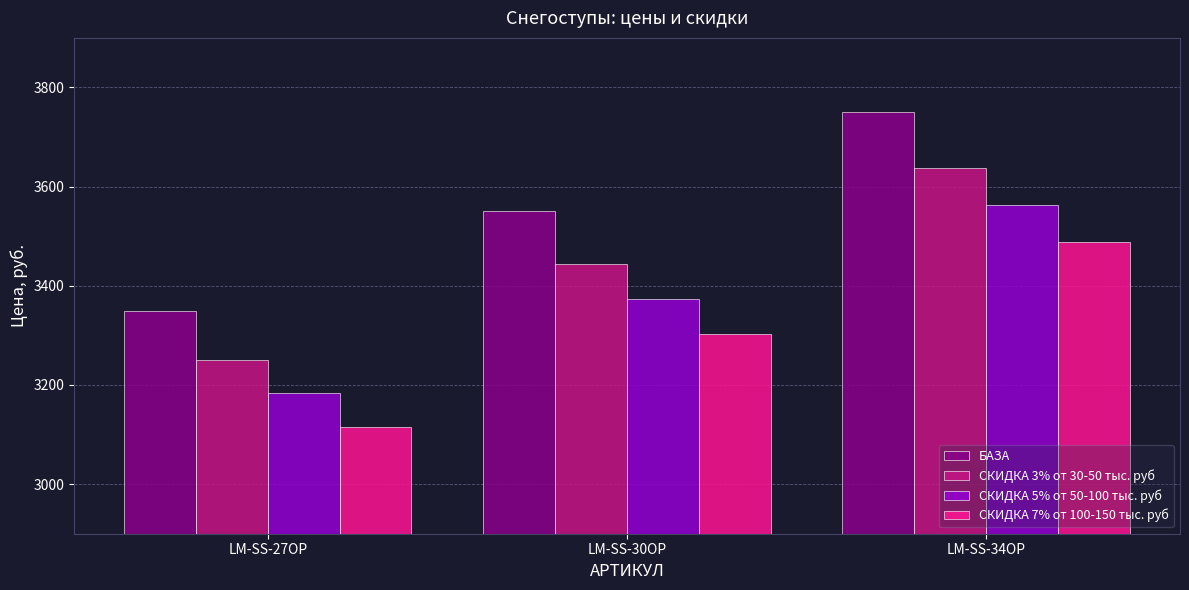

Which category has the lowest value in the СКИДКА 3% от 30-50 тыс. руб series?

LM-SS-27OP